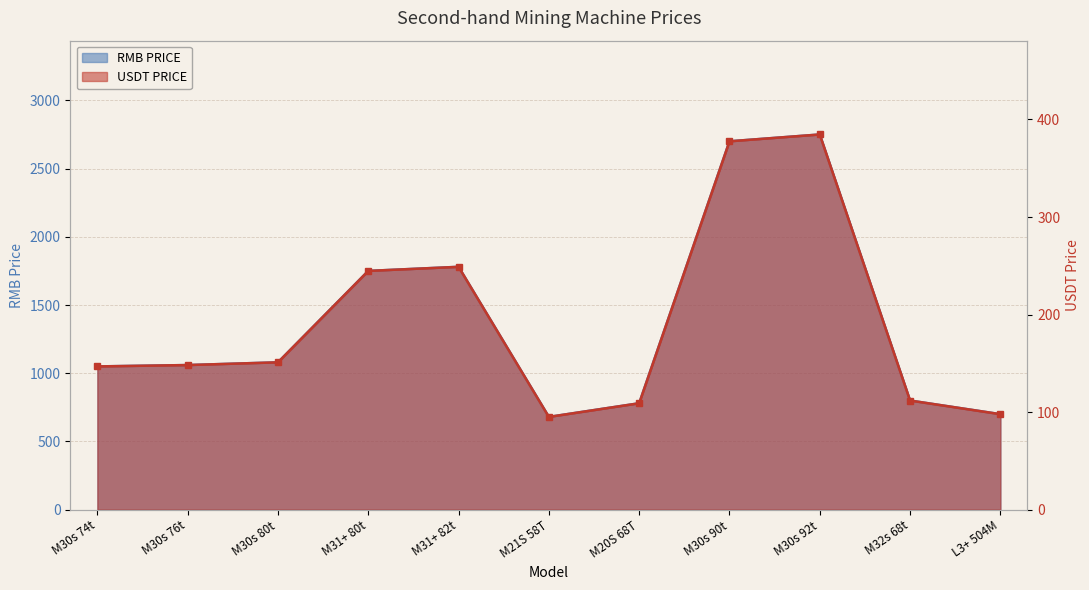

What is the value of the USDT PRICE point at the 9th from the left?

384.6